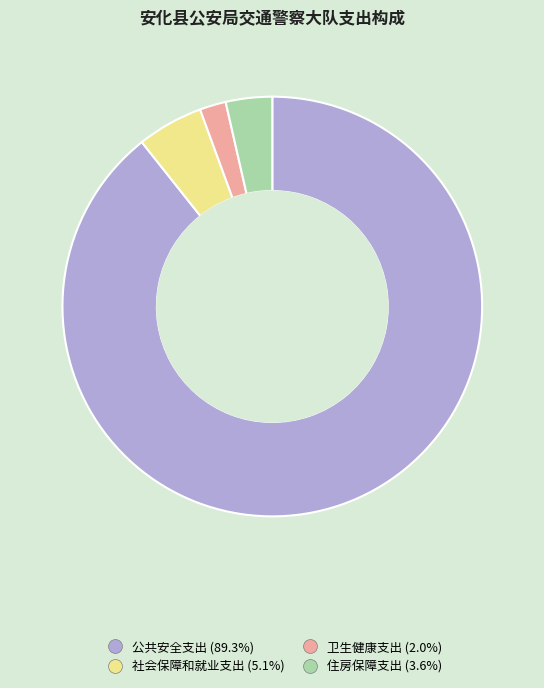

Which category has the smallest portion of the pie?

卫生健康支出